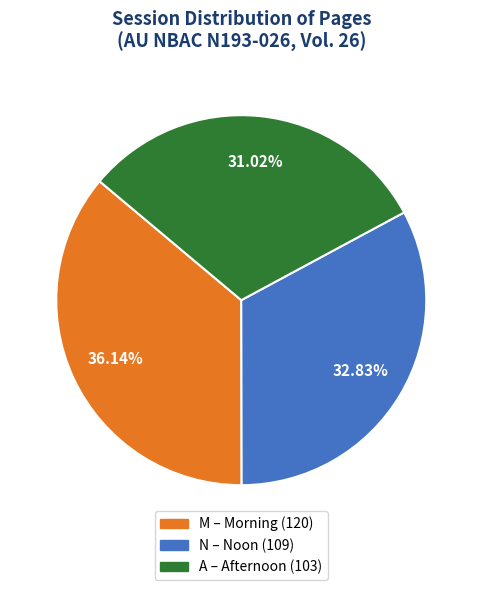

To the nearest percent, what is the difference between the N and M slice percentages?

3%